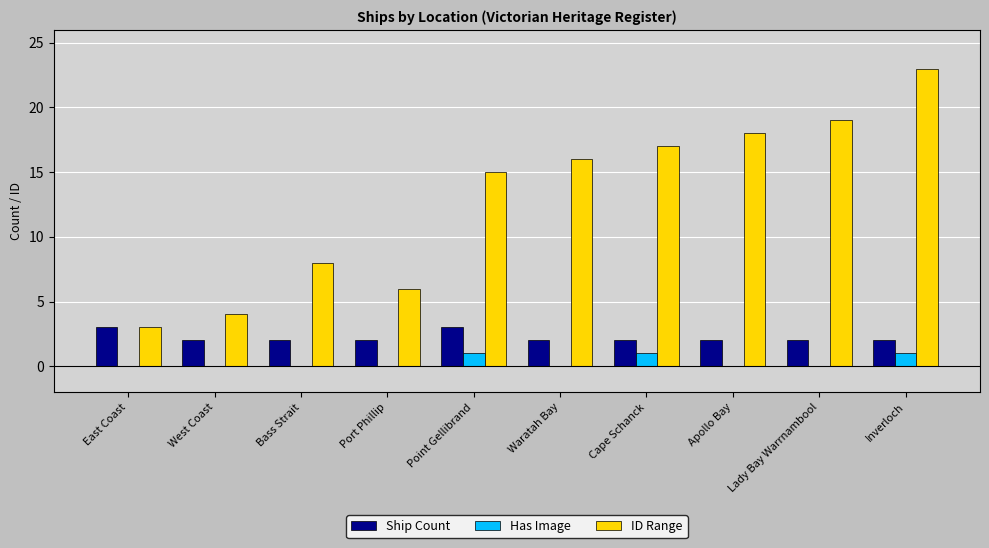

True or false: ID Range has a value of 30 at Apollo Bay.

False